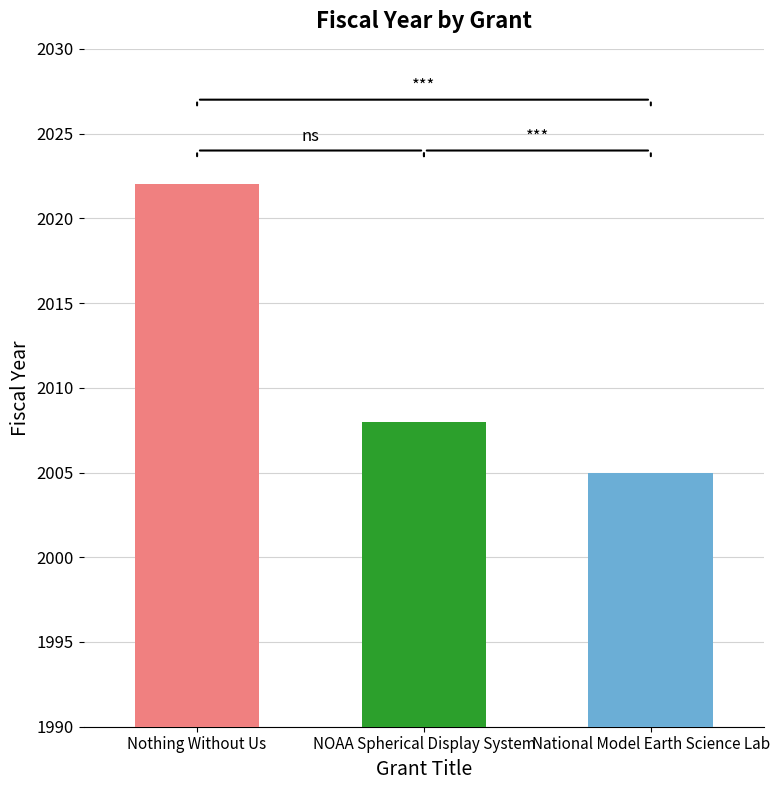

Which category has the highest value across all series?

Nothing Without Us